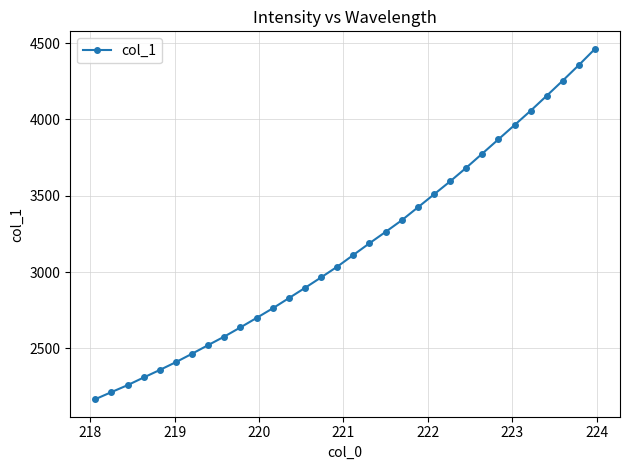

How many distinct data groups are displayed?

1